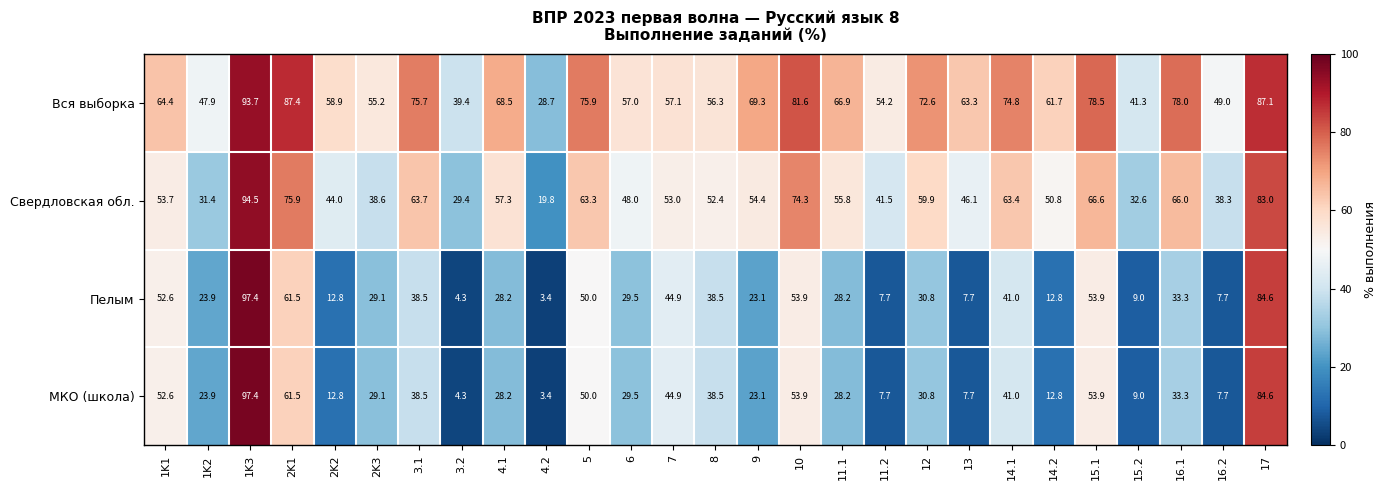

List the labels in order of Свердловская обл. value, largest first.

1K3, 17, 2K1, 10, 15.1, 16.1, 3.1, 14.1, 5, 12, 4.1, 11.1, 9, 1K1, 7, 8, 14.2, 6, 13, 2K2, 11.2, 2K3, 16.2, 15.2, 1K2, 3.2, 4.2